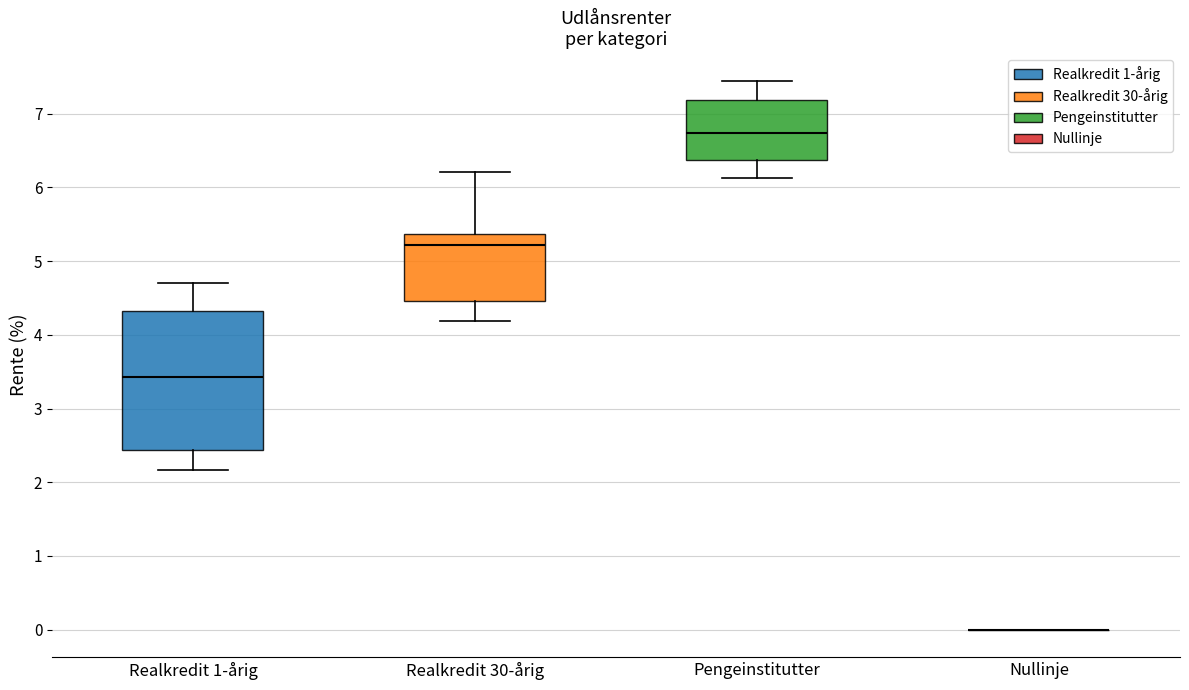

Reading left to right, read every box against the y-axis: the position of its median line, the range the box covers, and the ends of its whiskers. The values are not printed on the chart, so give them approximately, as read against the axis.

Realkredit 1-årig: median 3.4, box 2.4 to 4.3, whiskers 2.2 to 4.7
Realkredit 30-årig: median 5.2, box 4.5 to 5.4, whiskers 4.2 to 6.2
Pengeinstitutter: median 6.7, box 6.4 to 7.2, whiskers 6.1 to 7.5
Nullinje: box collapsed to a line at 0.0, whiskers 0.0 to 0.0